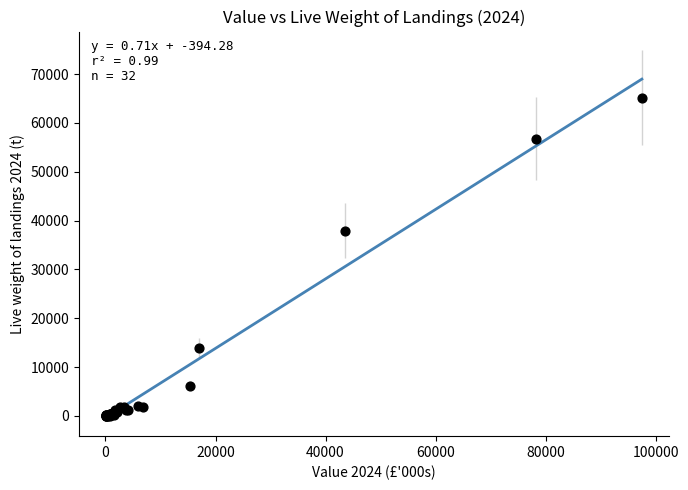

What Y value in the scatter plot is closest to 32588?

37951.5